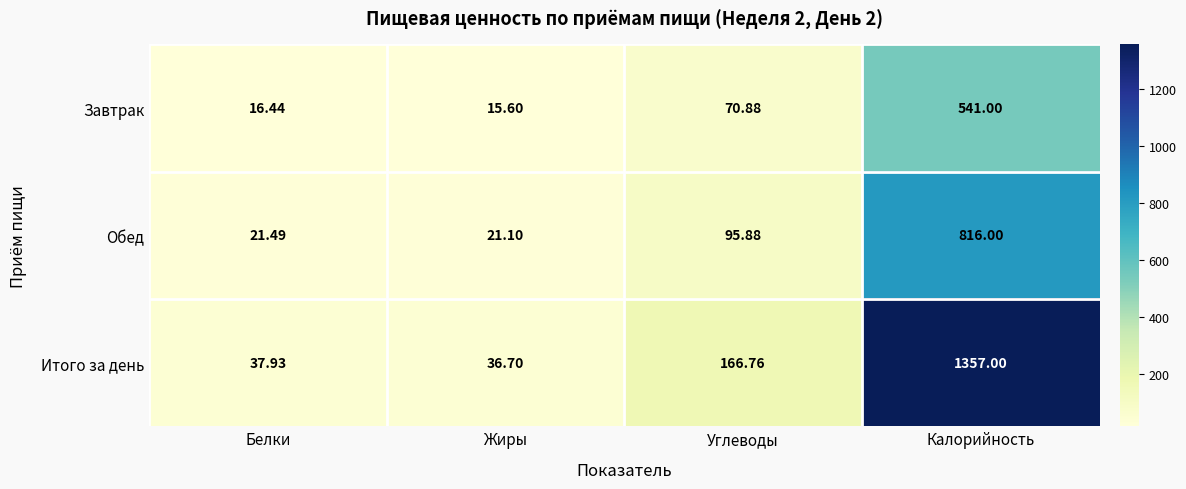

Rank the series by their average value, from highest to lowest.

Итого за день, Обед, Завтрак